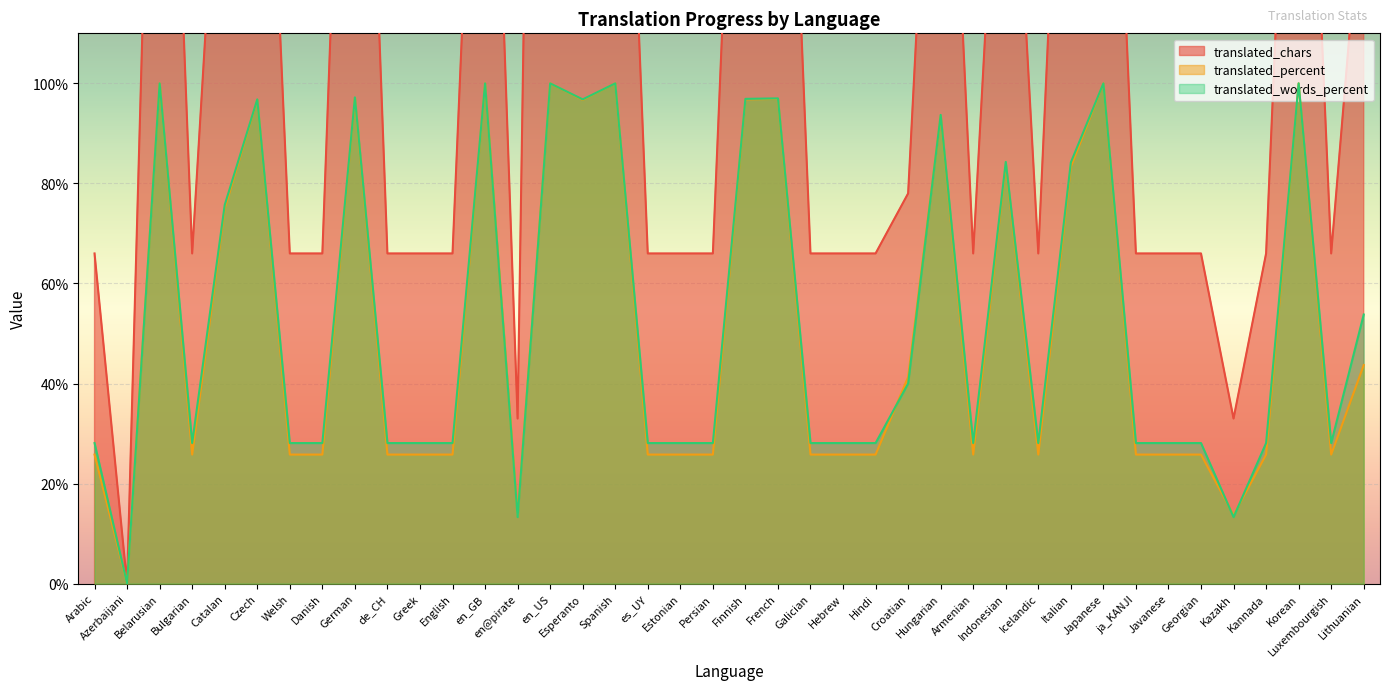

What is the sum of the translated_percent values at Welsh and Lithuanian?

69.5